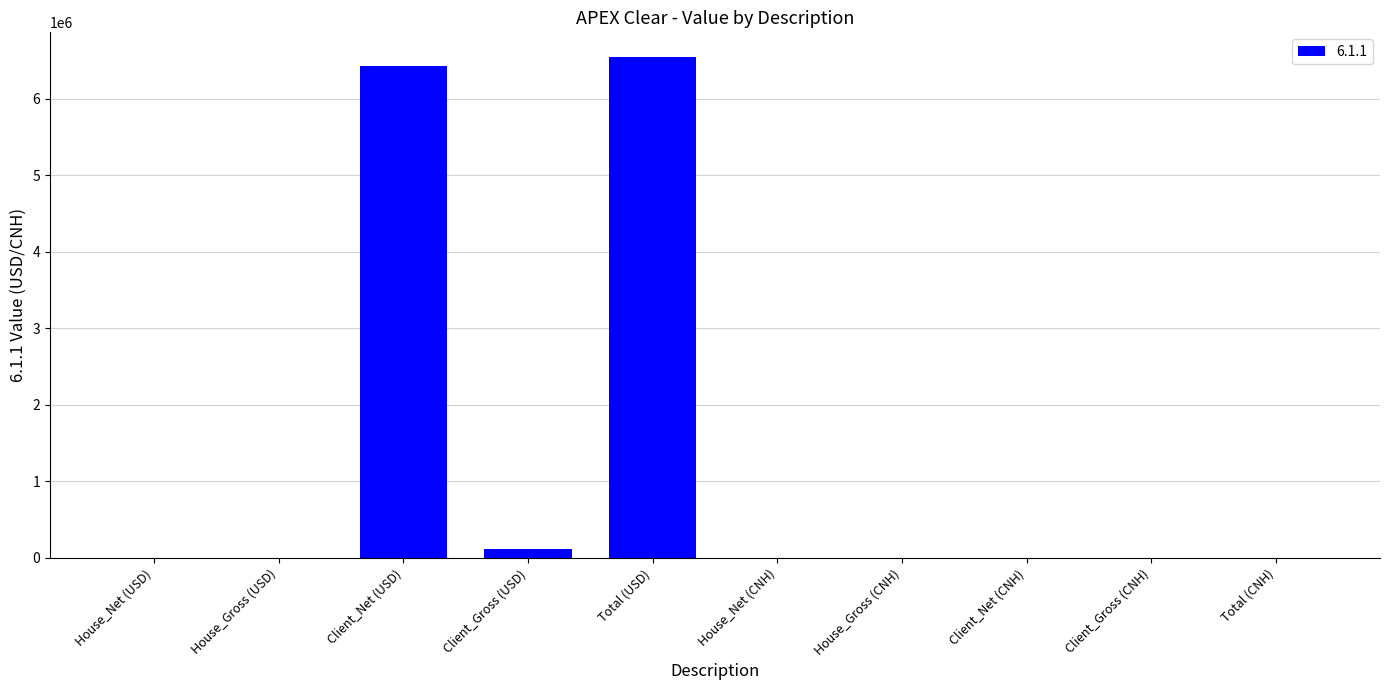

Is it true that the value at House_Gross (CNH) is 0?

True